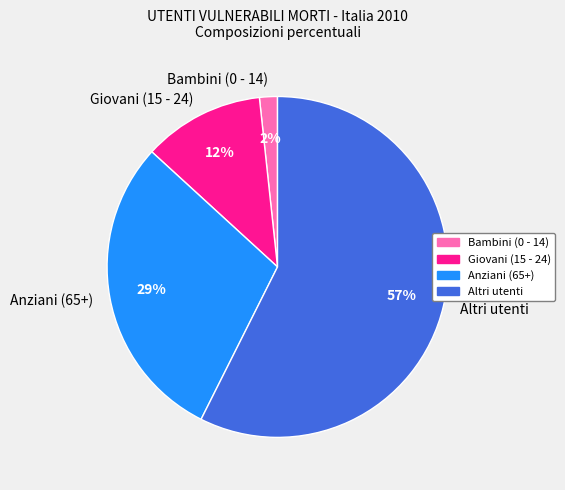

To the nearest percent, what is the difference between the largest and smallest slice percentages?

56%